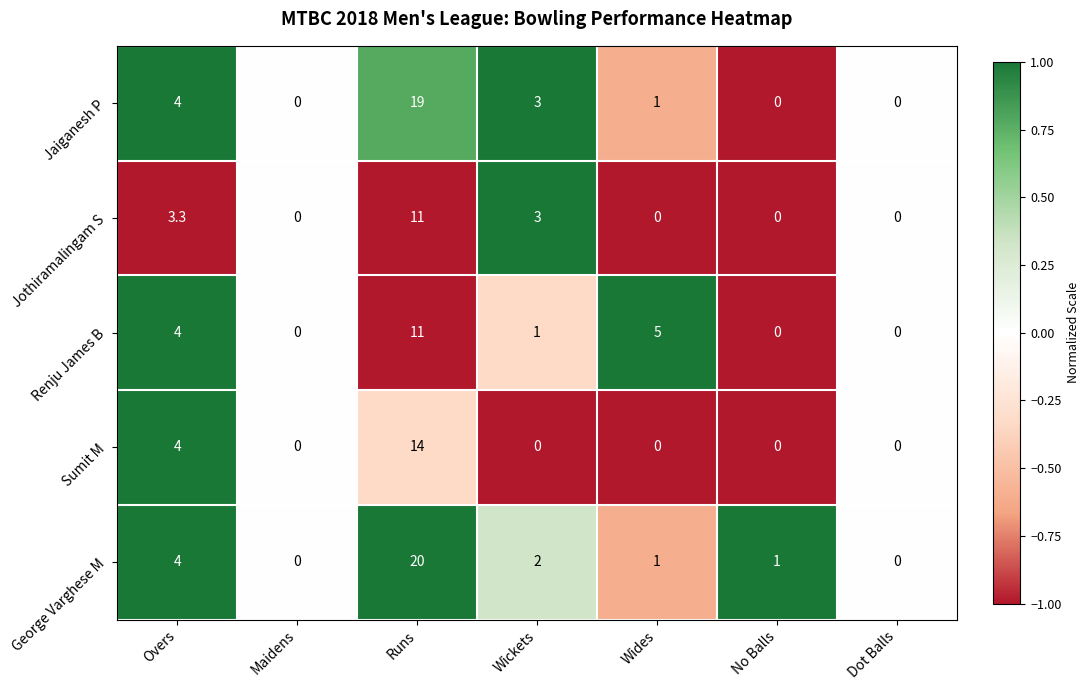

Between Maidens and Runs, which series saw the biggest shift?

George Varghese M